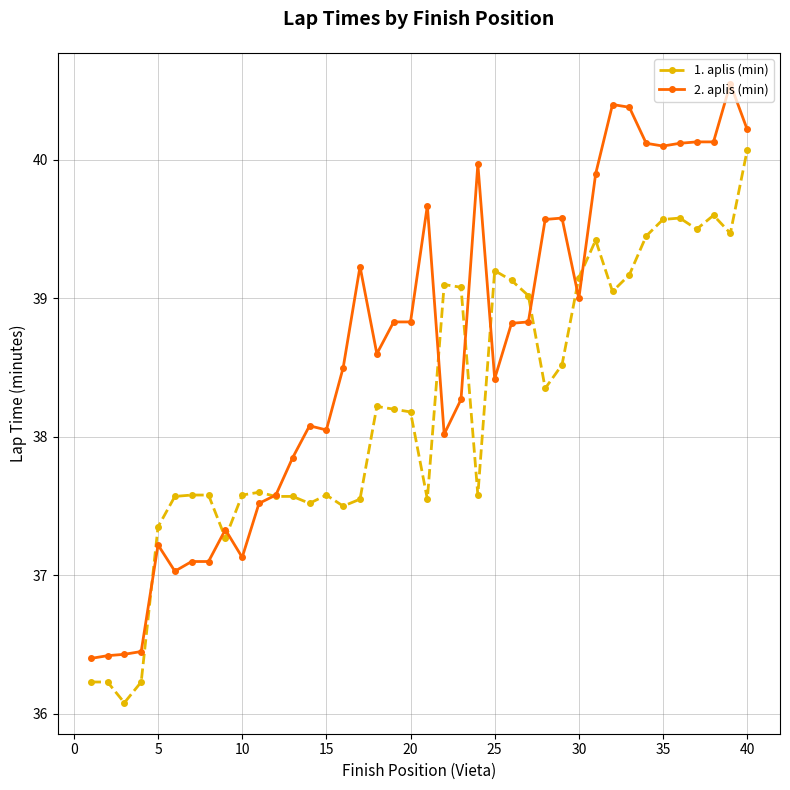

Which series has the largest range (max minus min)?

2. aplis (min)